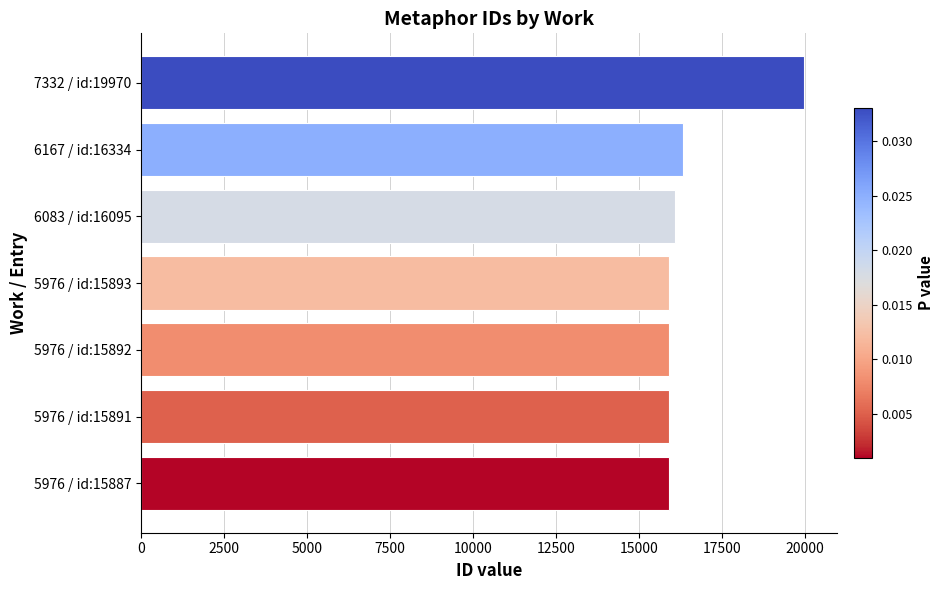

How many categories are shown in the chart?

7